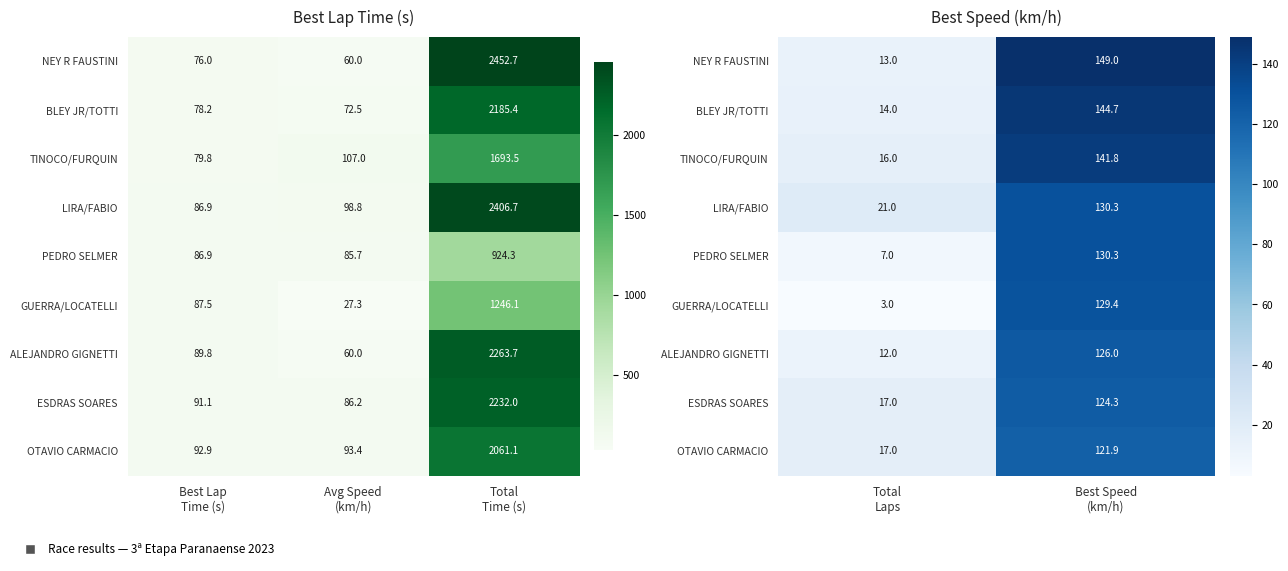

Is it true that OTAVIO CARMACIO equals 23.3 at Total Laps?

False